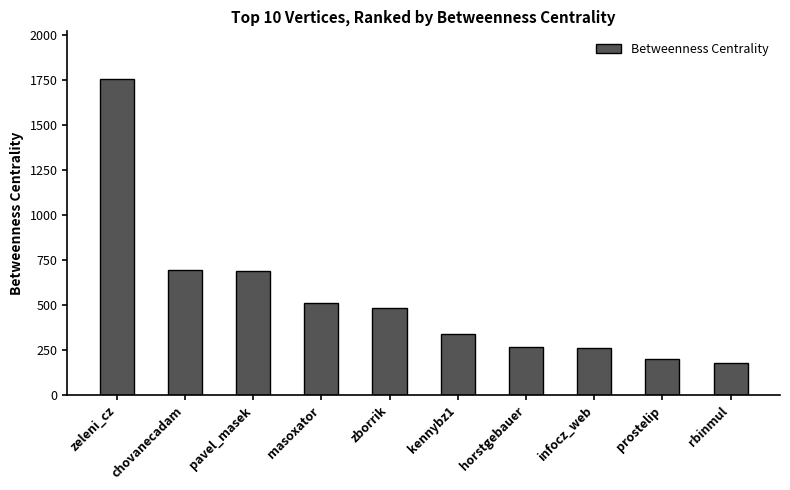

What value does the data have at zeleni_cz?

1755.0